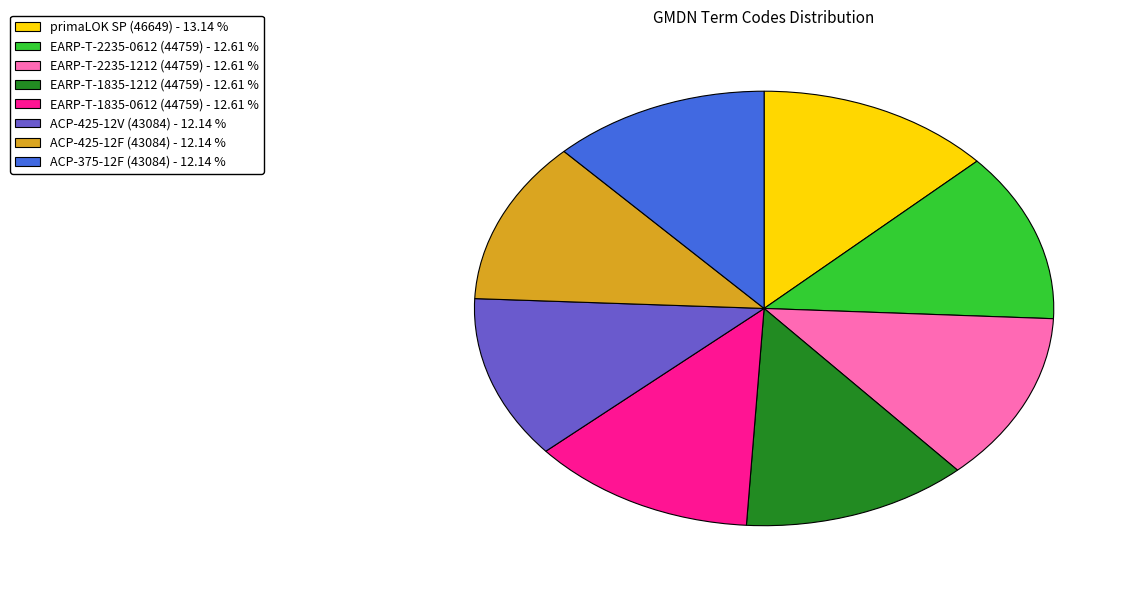

Is it true that EARP-T-2235-1212 (44759) is 20% of the pie?

False